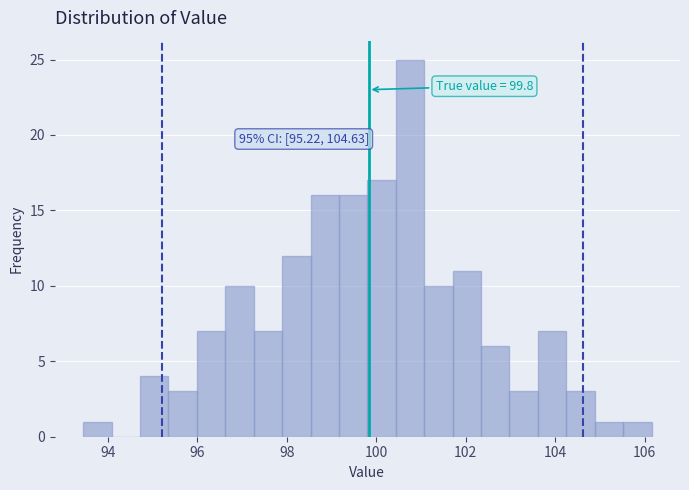

Around what value on the x-axis is the tallest bar? Give the approximate position of its centre, as read against the axis.

100.8